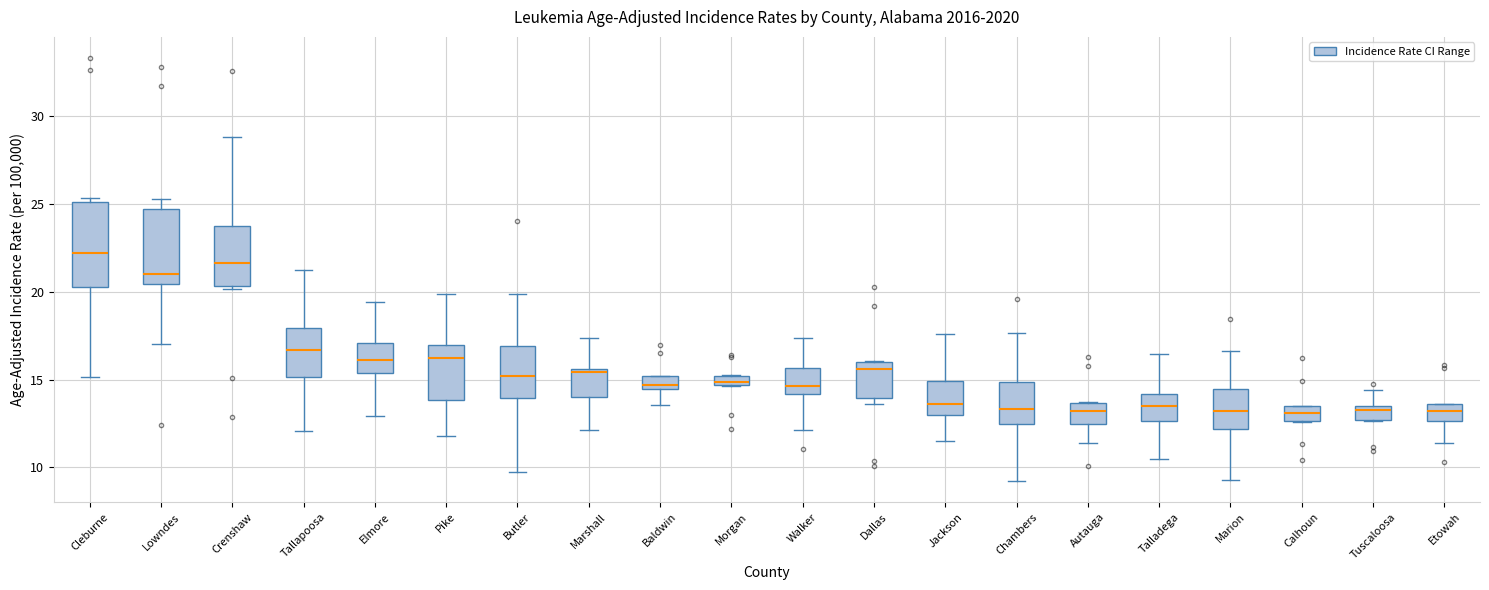

Which box has the highest median line?

Cleburne